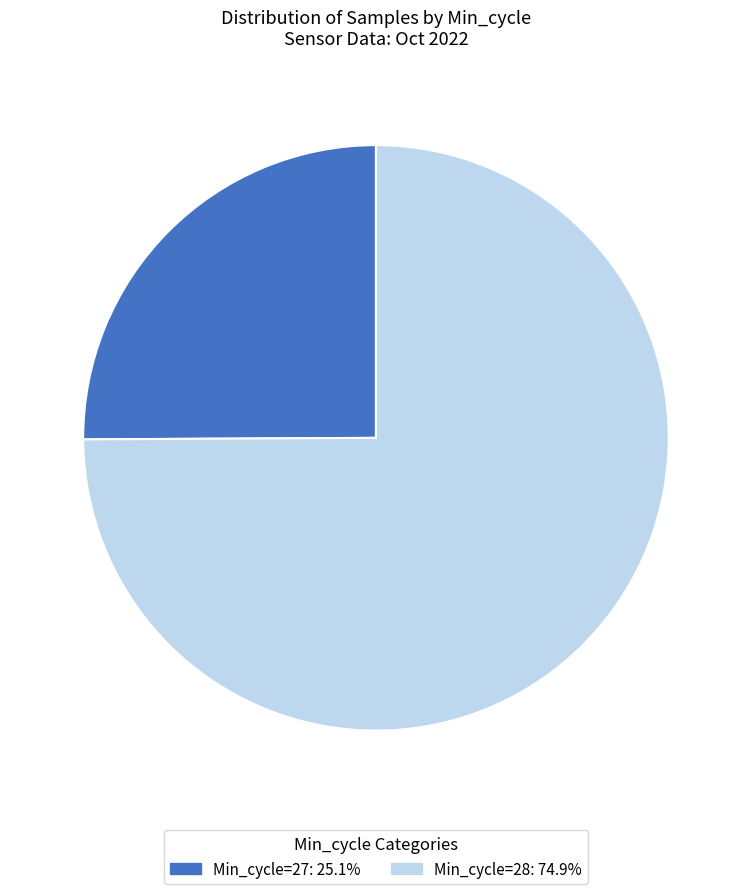

Is there a majority slice in this chart?

Yes